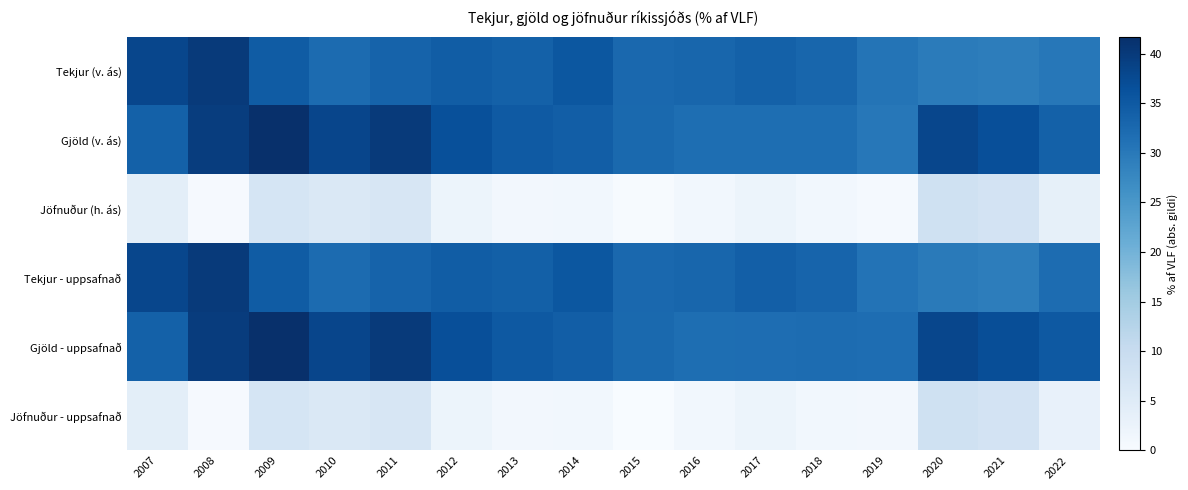

What is the difference between the highest and lowest values at 2010?

32.2